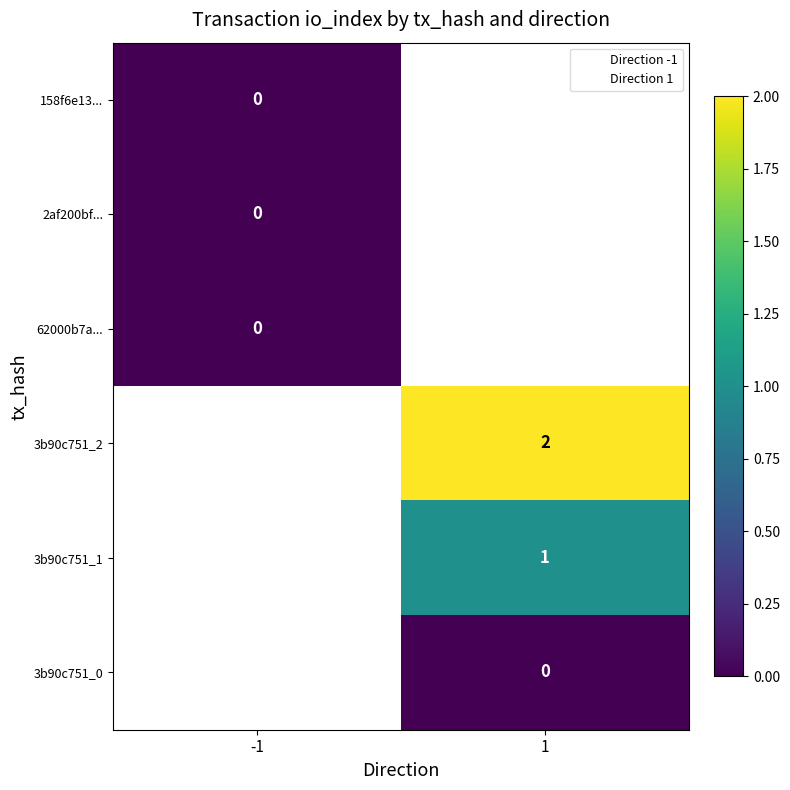

Which label corresponds to the largest value in the chart?

1